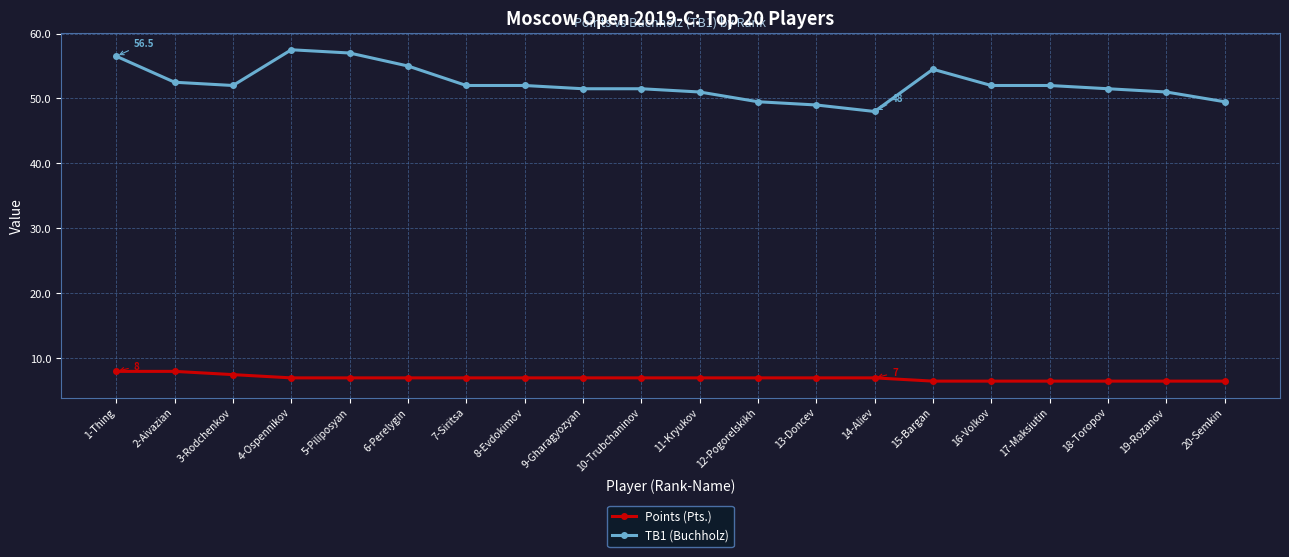

Which series has the widest spread of values?

TB1 (Buchholz)